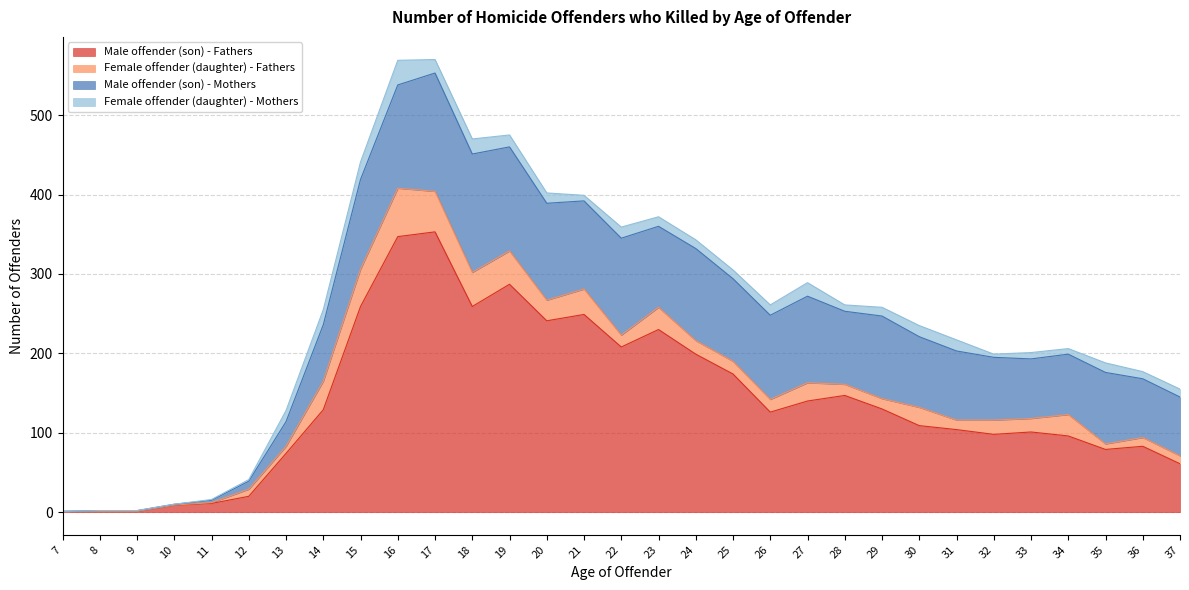

How many interior local valleys does the Male offender (son) - Fathers series have?

6